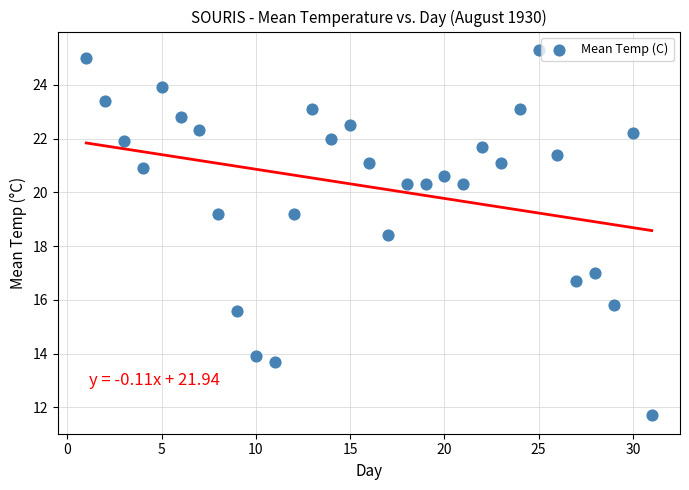

What Y value in the scatter plot is closest to 18?

18.4